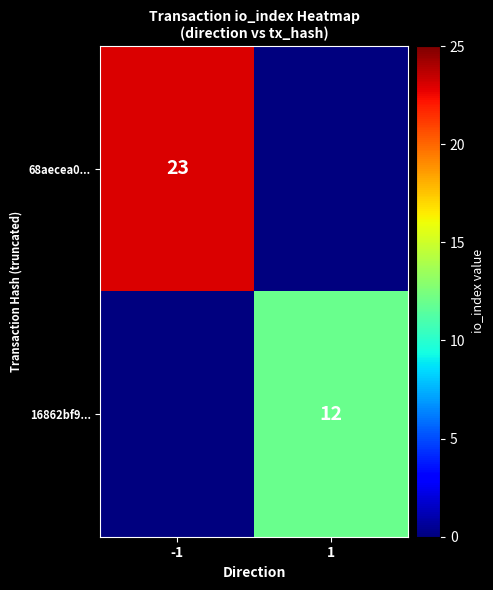

What is the spread (max minus min) of values at 1?

12